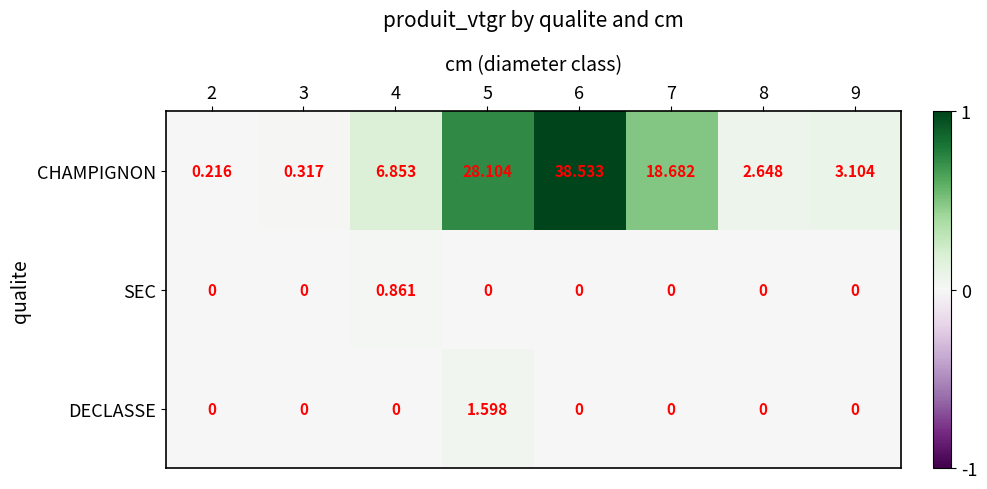

Rank the series by their maximum value, from highest to lowest.

CHAMPIGNON, DECLASSE, SEC